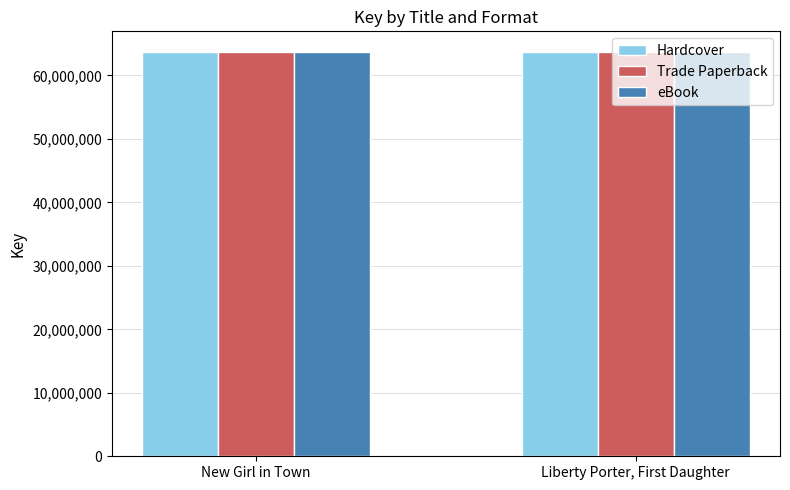

What is the label of the 2nd bar from the right?

New Girl in Town